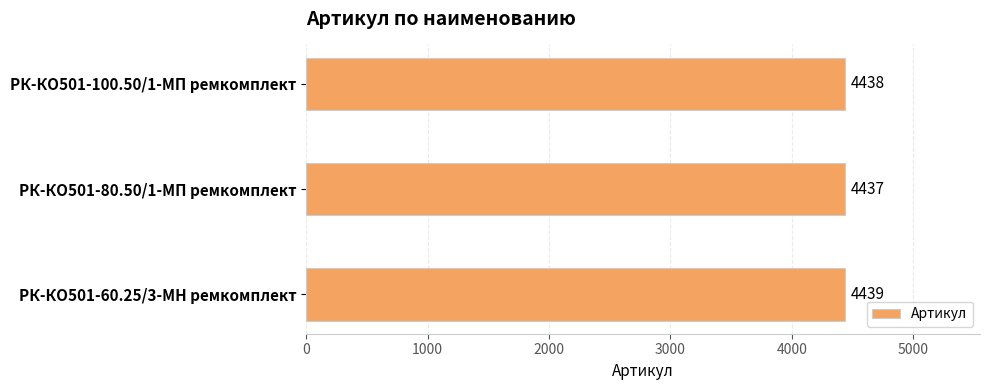

Reading top to bottom, what are all the values shown in this chart?

4438	4437	4439